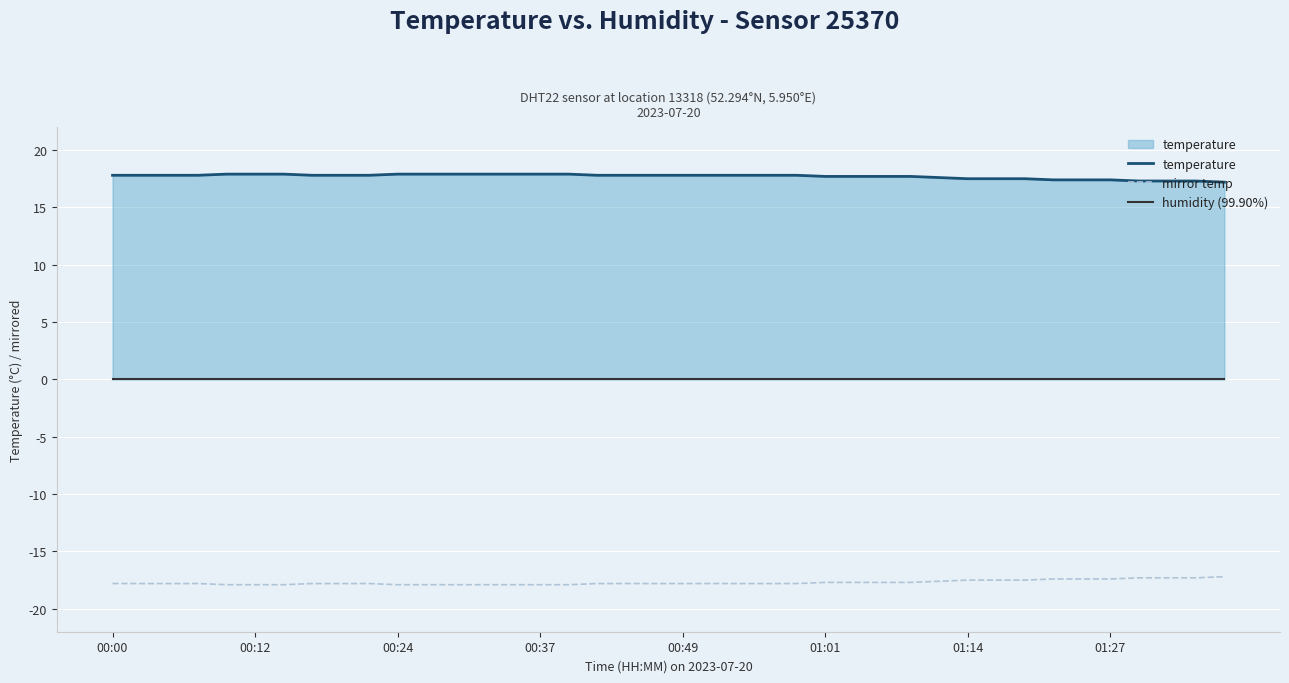

True or false: temperature and humidity (99.90%) cross at least once.

False